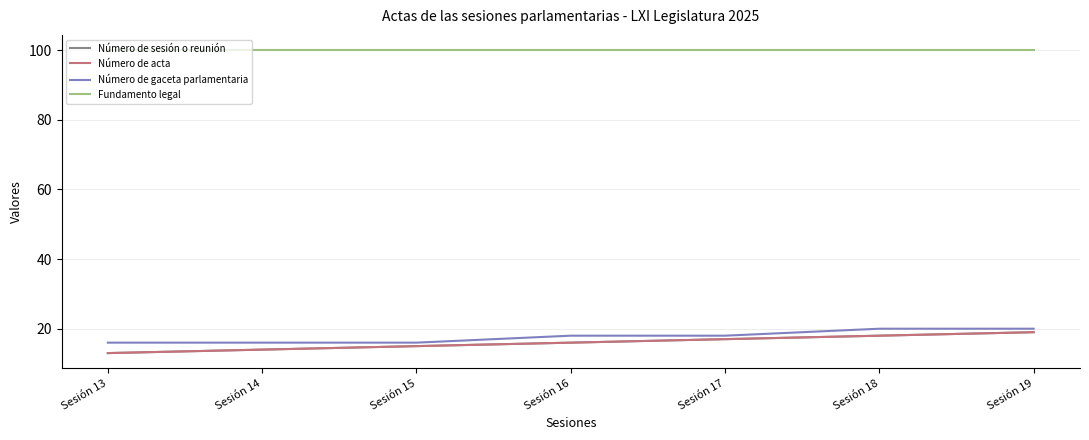

Which series has the largest range (max minus min)?

Número de sesión o reunión